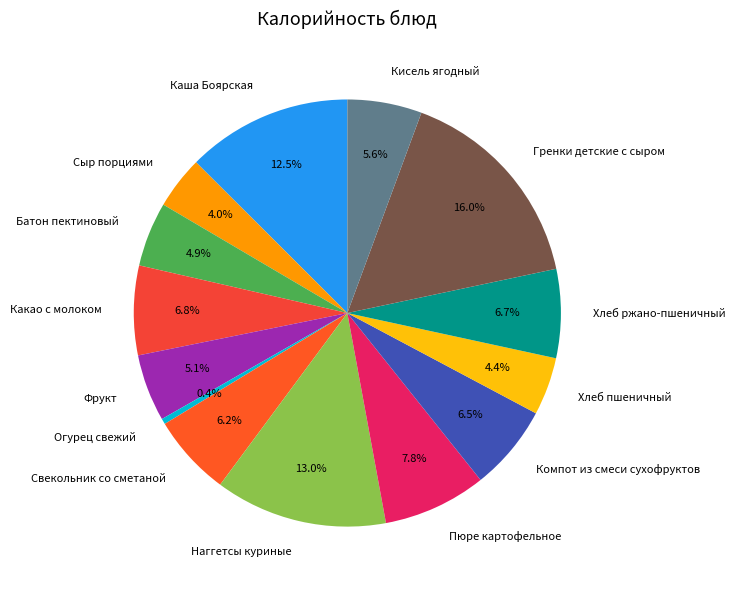

Count the number of slices in the pie.

14